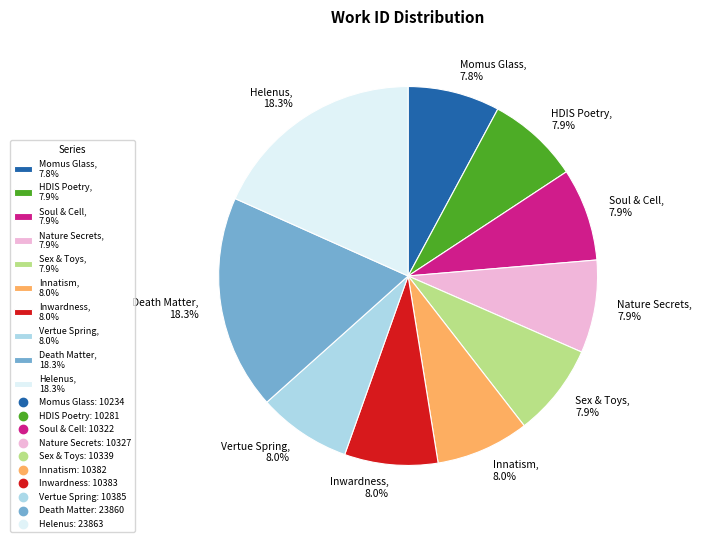

Does any single category account for the majority?

No